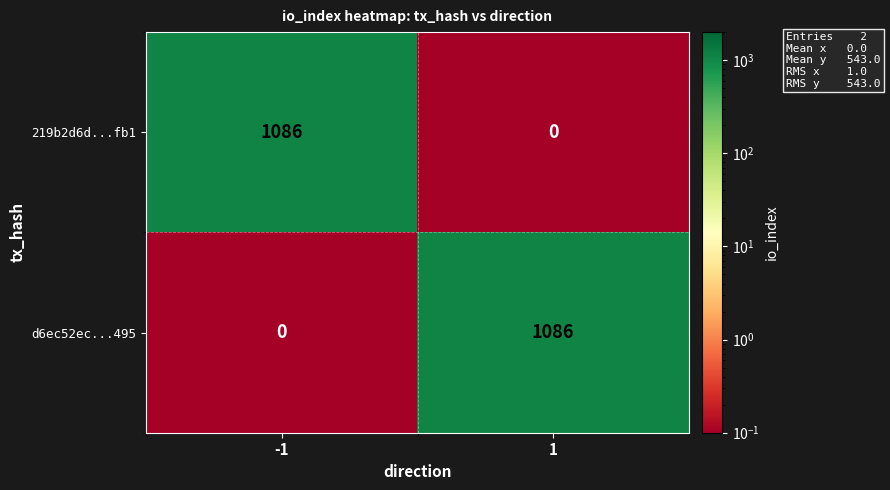

Reading left to right, what are all the values shown in this chart?

219b2d6d...fb1: -1=1086	1=0
d6ec52ec...495: -1=0	1=1086